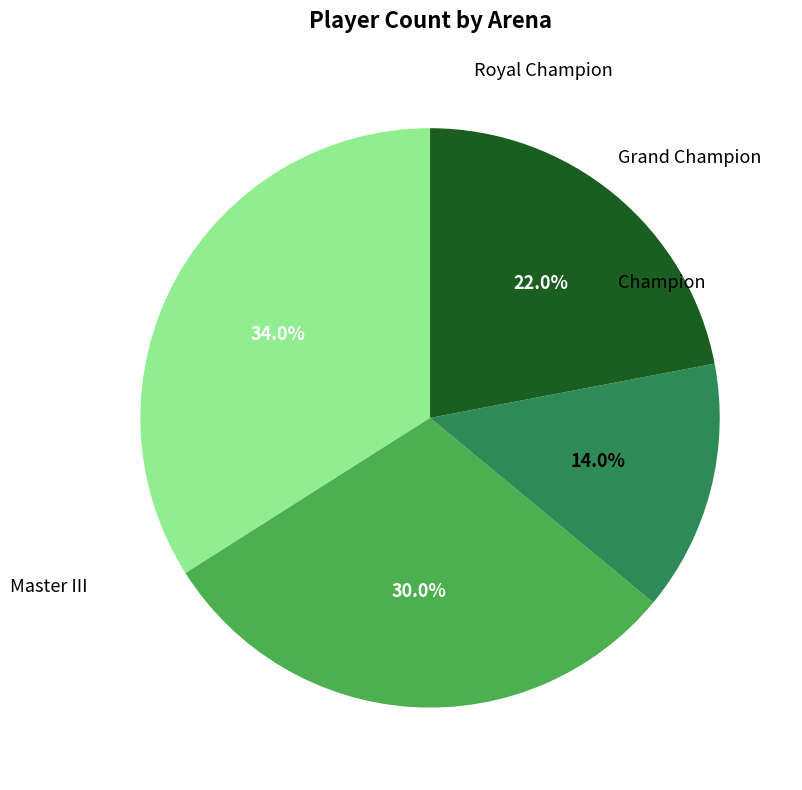

Is there any slice that represents more than half of the pie?

No